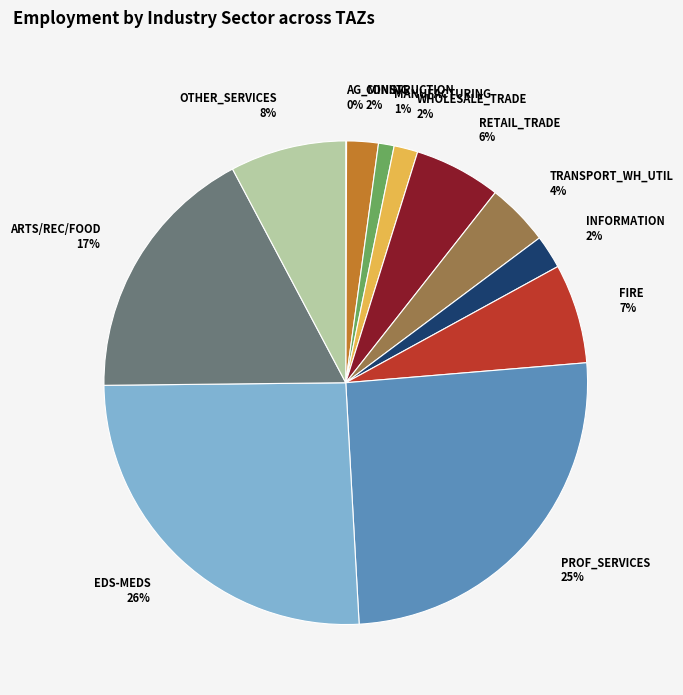

Does any single category account for the majority?

No